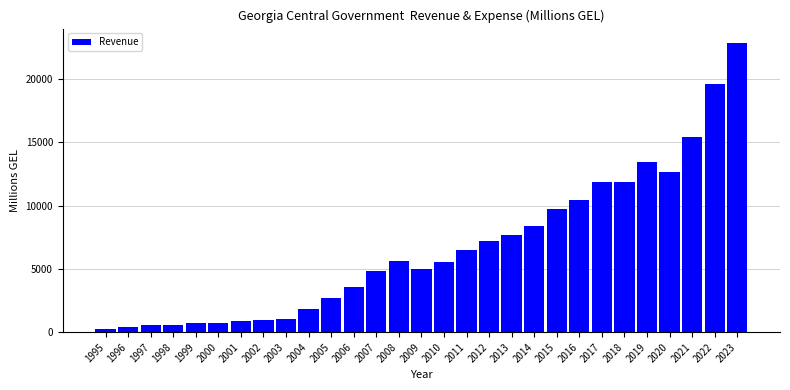

What is the maximum value shown in the chart?

22827.6